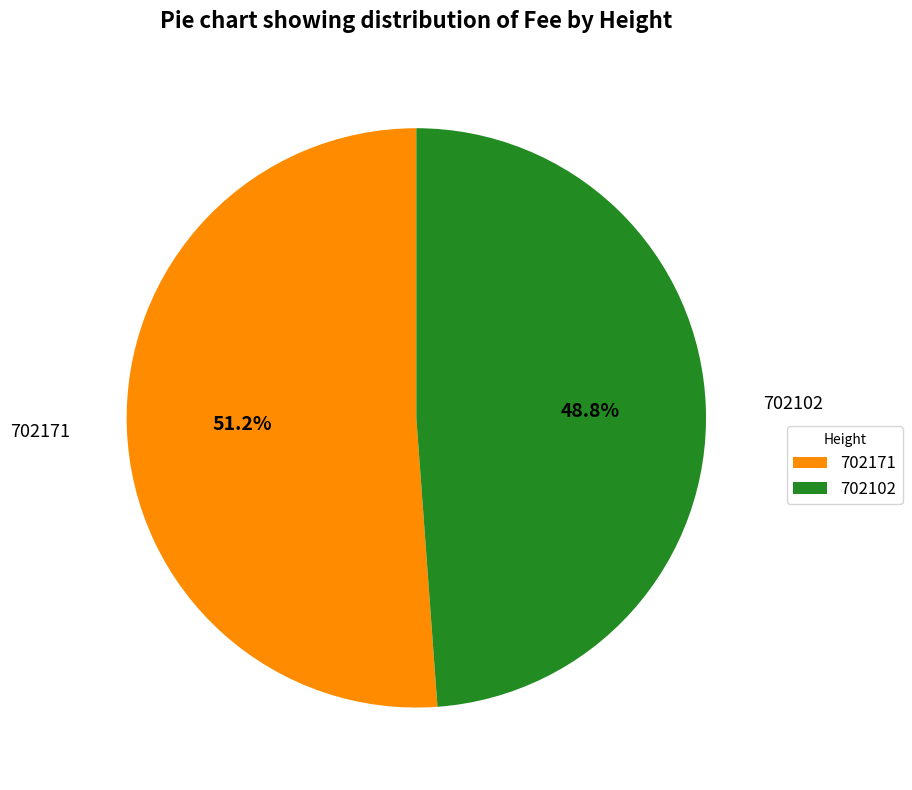

How many segments does this pie chart have?

2